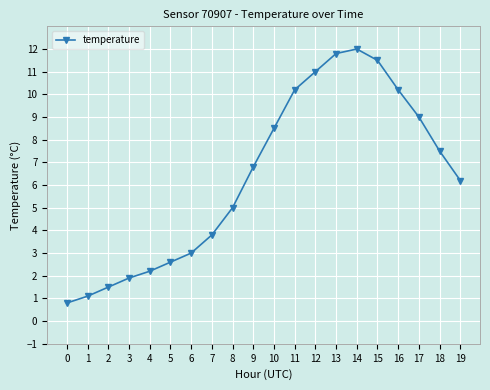

What is the value of the 3rd point from the left?

1.5